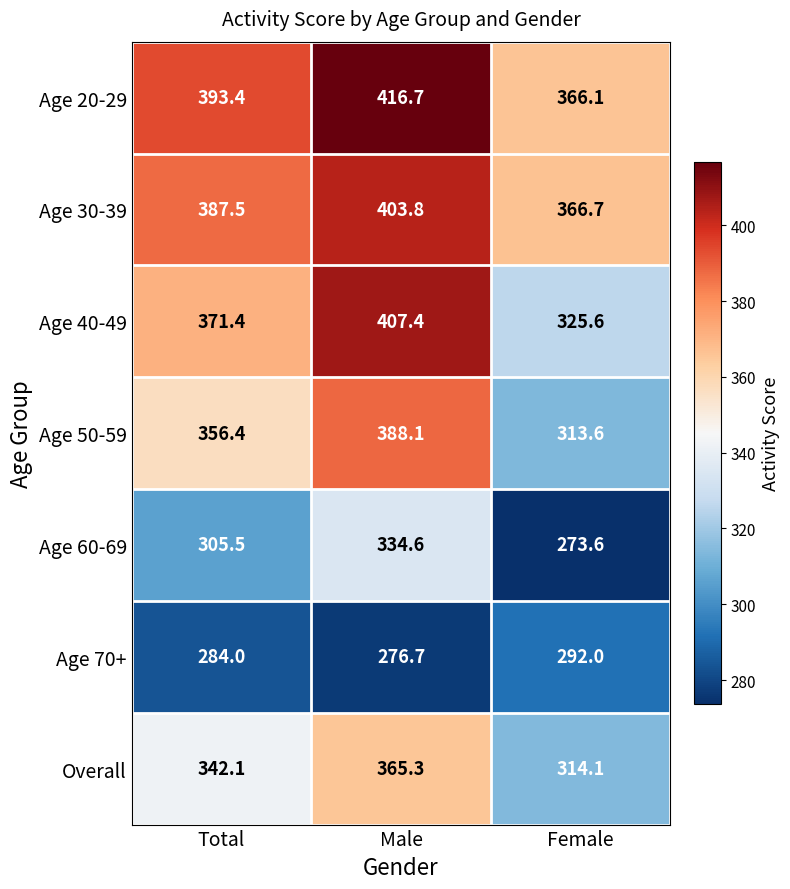

Where is Age 40-49 nearest to the value 366?

Total